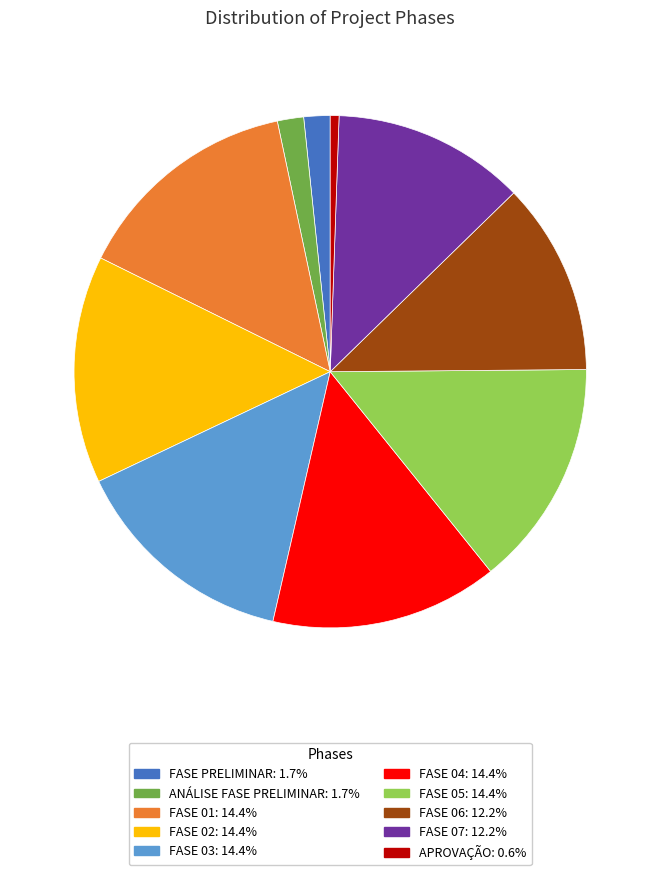

Is there a majority slice in this chart?

No